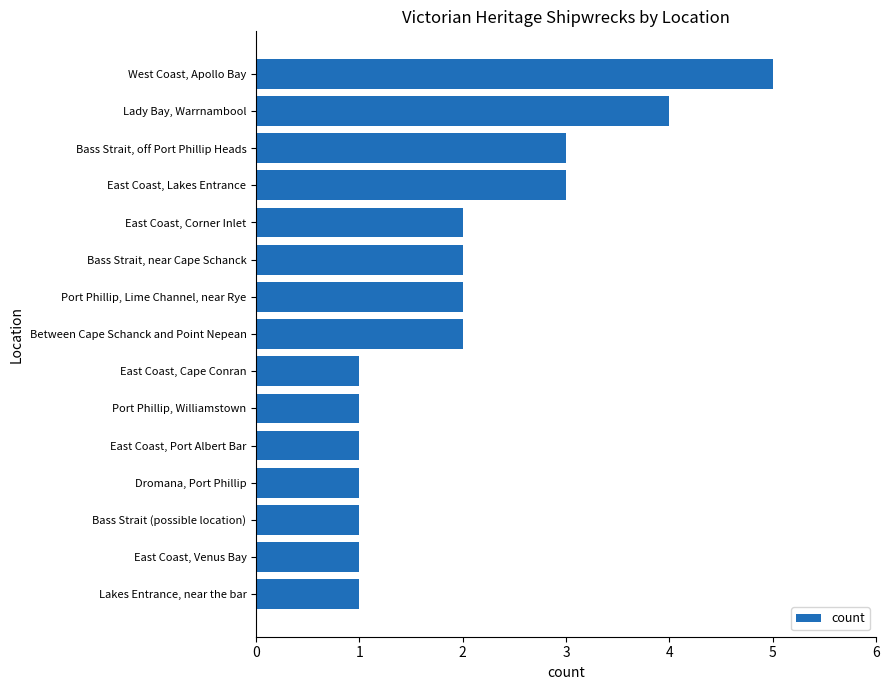

The chart shows a value of 2 at Port Phillip, Williamstown. True or false?

False